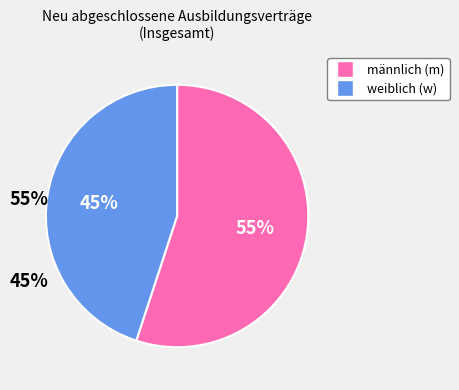

To the nearest percent, what is the average slice percentage?

50%